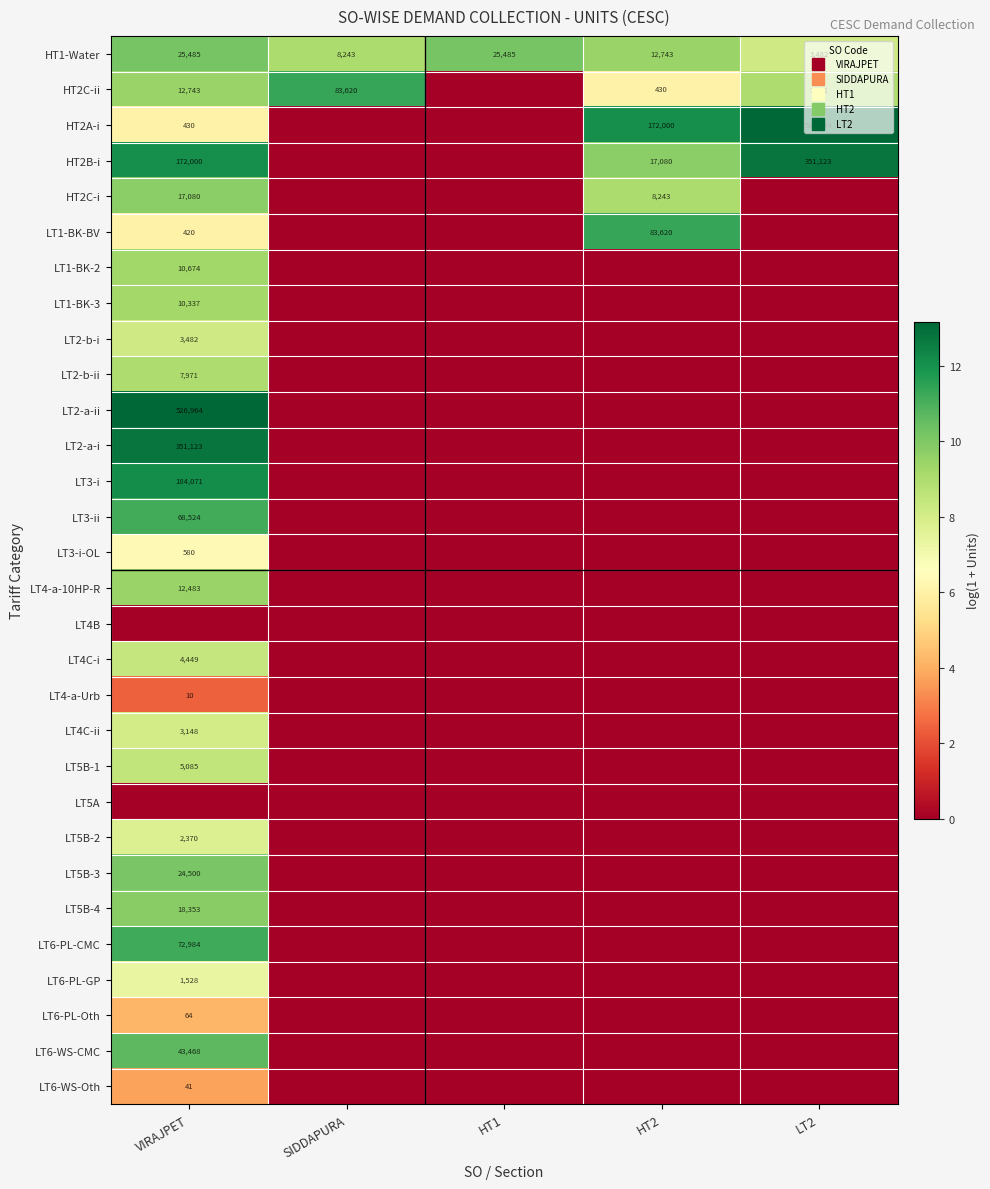

At which category is the sum across all series the highest?

VIRAJPET